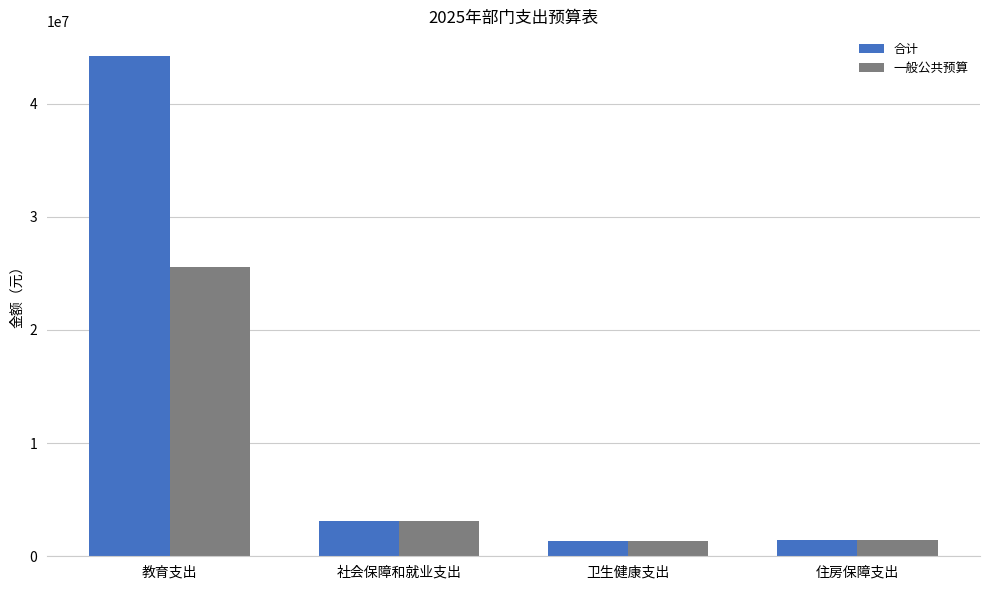

What is the difference between the maximum and minimum values in the 一般公共预算 series?

24234127